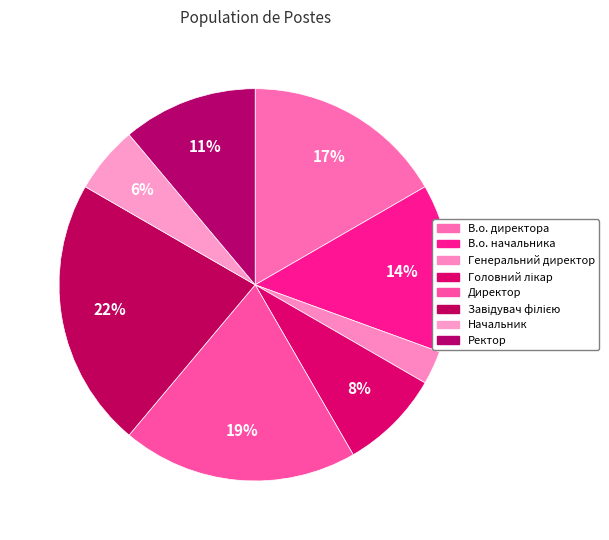

Which category has the smallest portion of the pie?

Генеральний директор